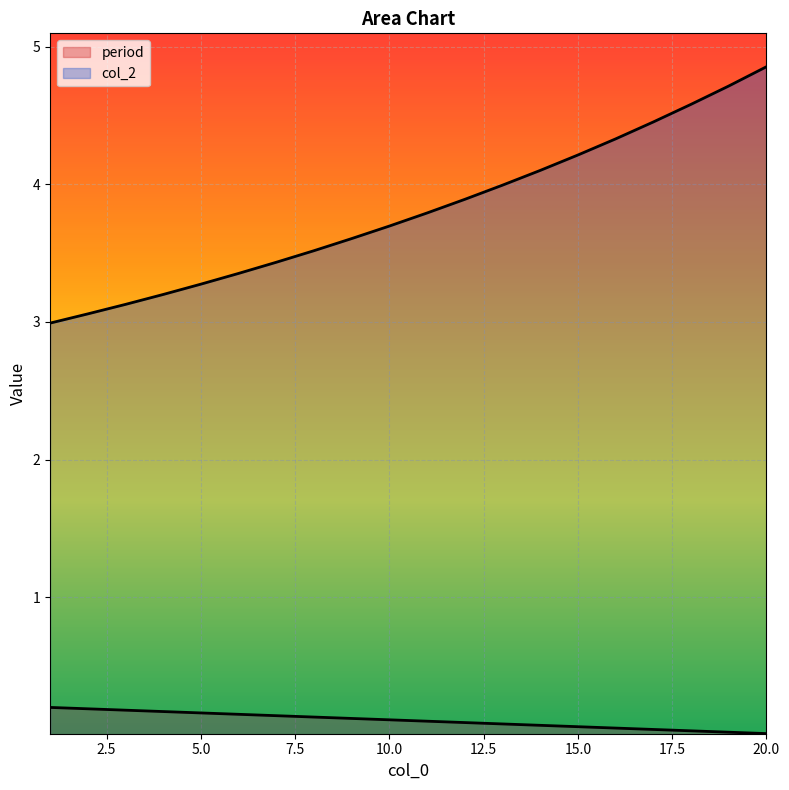

What is the difference between the period values at 17 and 10?

0.1